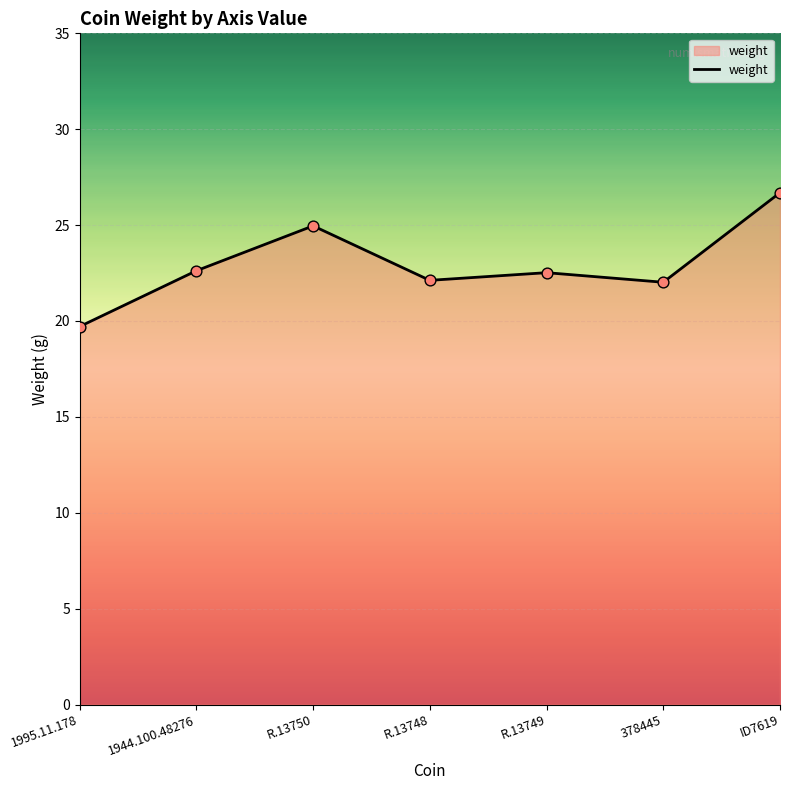

Approximately how many times larger is the value at 1995.11.178 compared to ID7619?

0.7